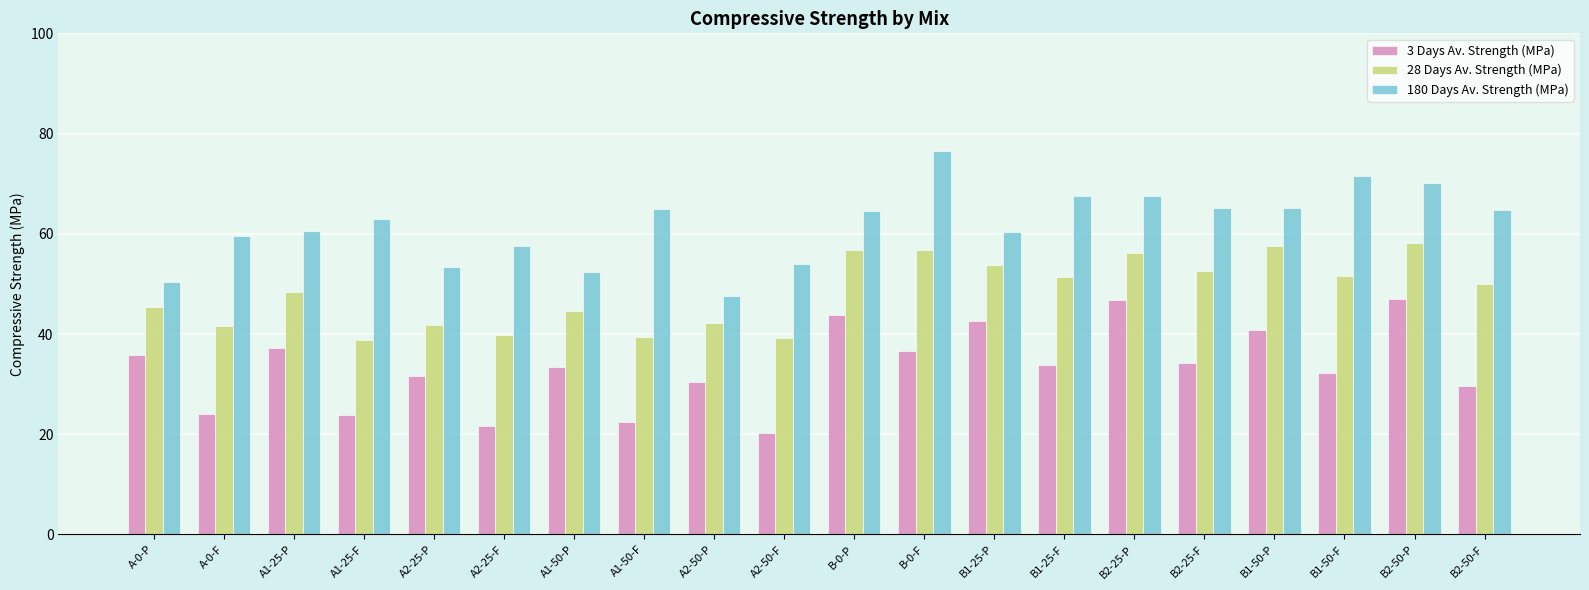

What is the maximum value shown in the chart?

76.5